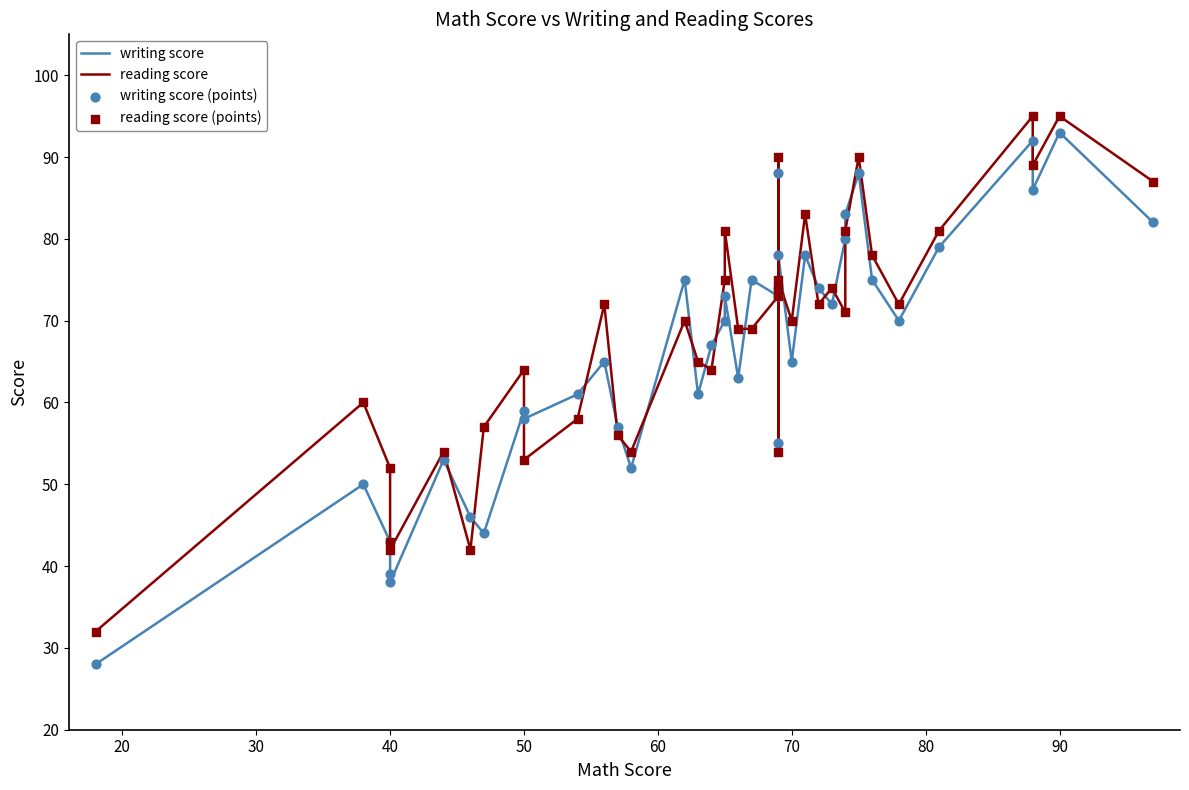

What are all the series names shown in the legend?

writing score, reading score, writing score (points), reading score (points)